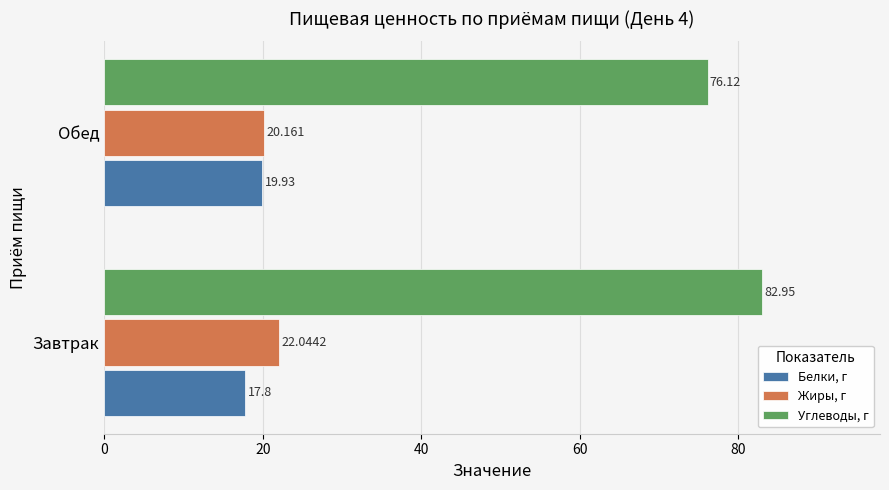

What is the sum of all Углеводы, г values?

159.1